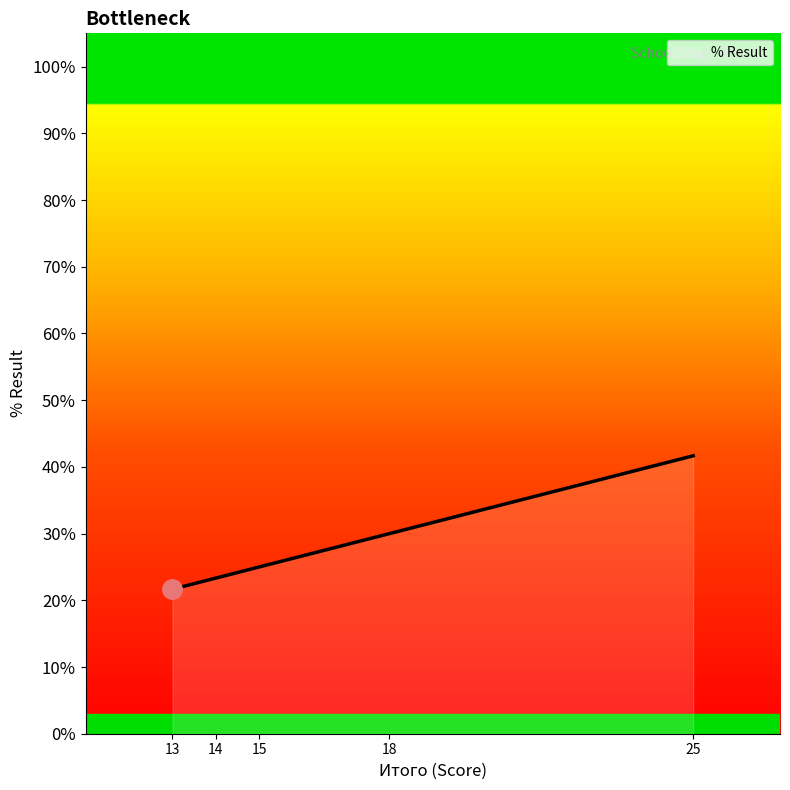

What is the minimum value shown in the chart?

0.2